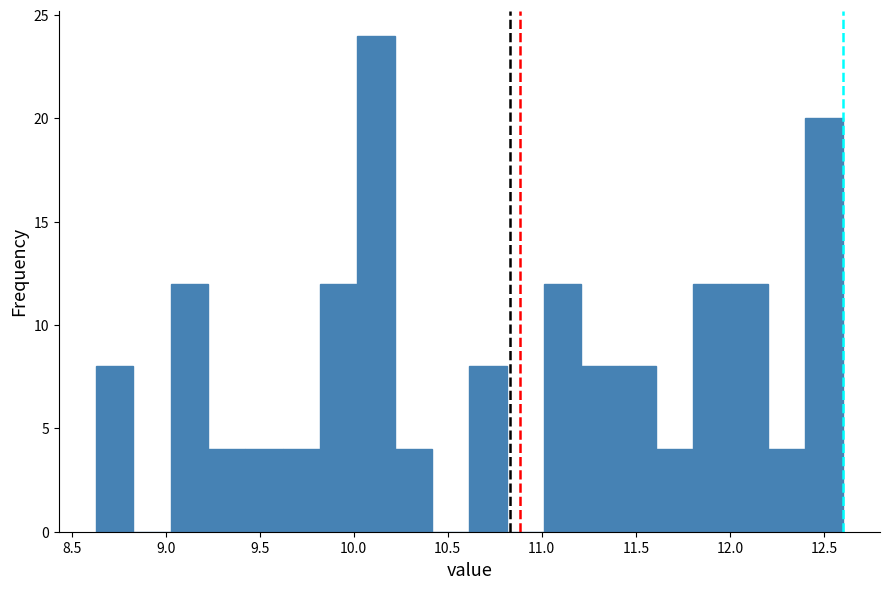

Around what value on the x-axis is the tallest bar? Give the approximate position of its centre, as read against the axis.

10.10